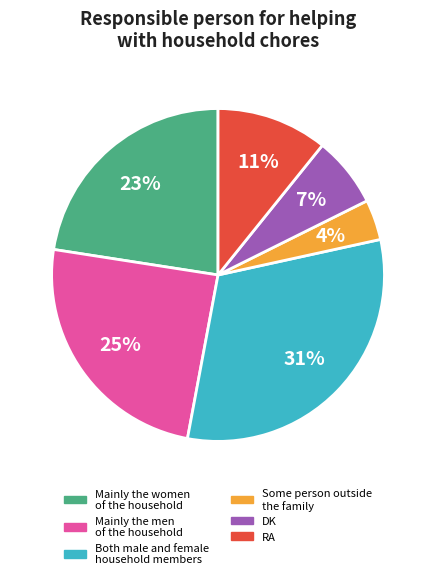

How many segments does this pie chart have?

6